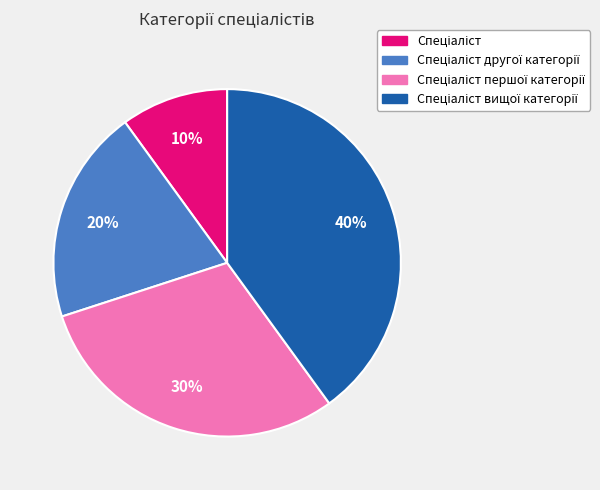

To the nearest percent, what is the average slice percentage?

25%